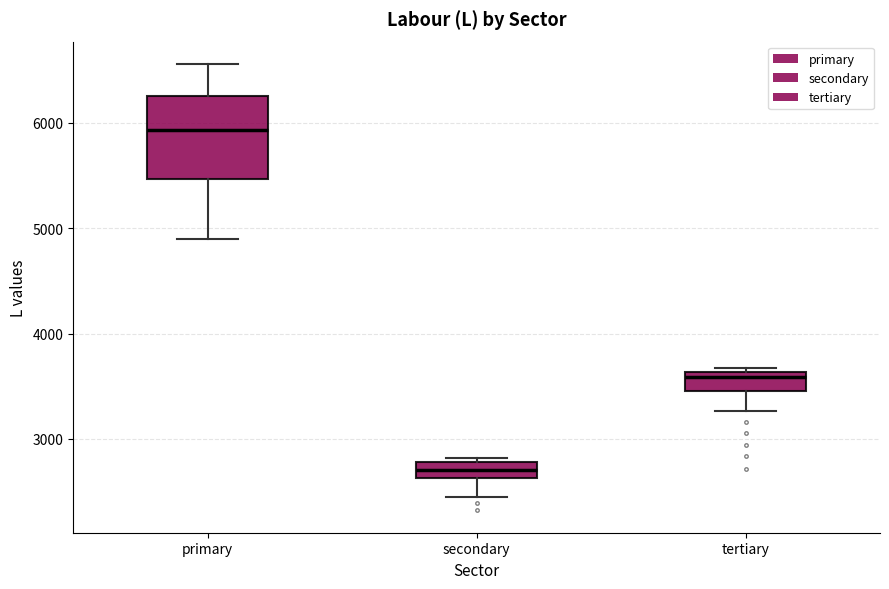

Reading left to right, transcribe this box plot: for each box, give where its median line is, the range the box spans, and where its two whiskers end, as read against the y-axis. The values are not printed on the chart, so give them approximately, as read against the axis.

primary: median 5900, box 5500 to 6300, whiskers 4900 to 6600
secondary: median 2700, box 2600 to 2800, whiskers 2500 to 2800 (just above the box's upper edge)
tertiary: median 3600 (just below the box's upper edge), box 3500 to 3600, whiskers 3300 to 3700